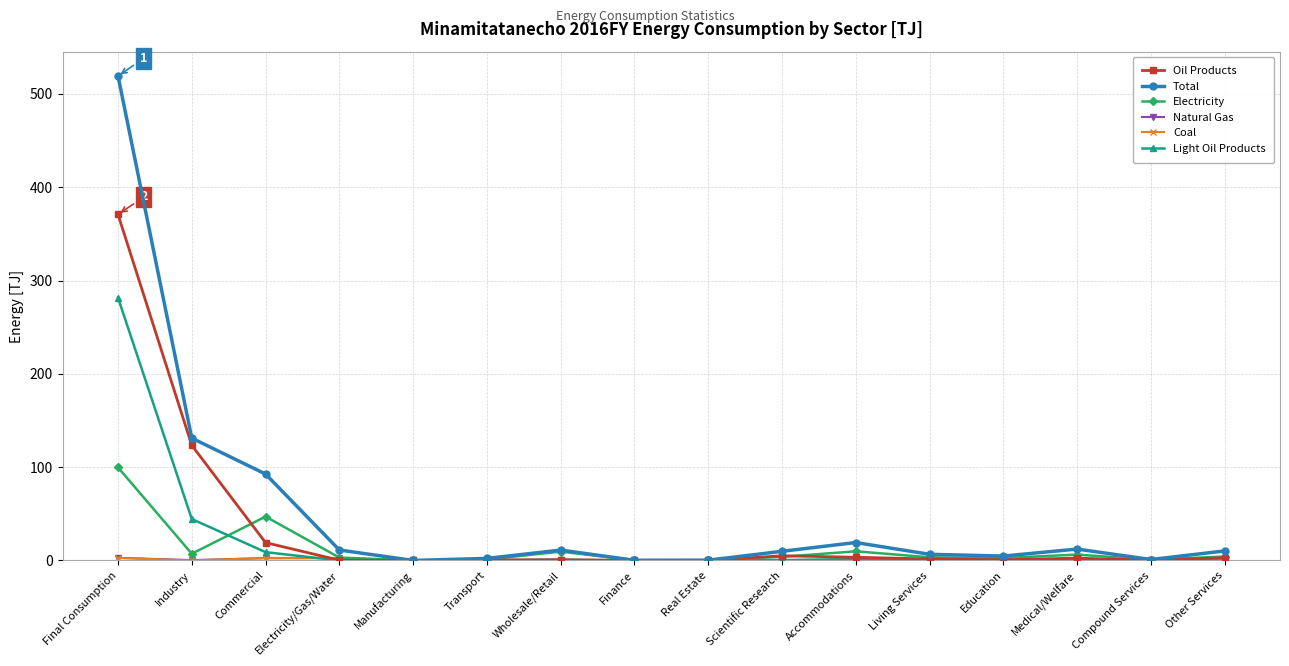

Which series has the widest spread of values?

Total